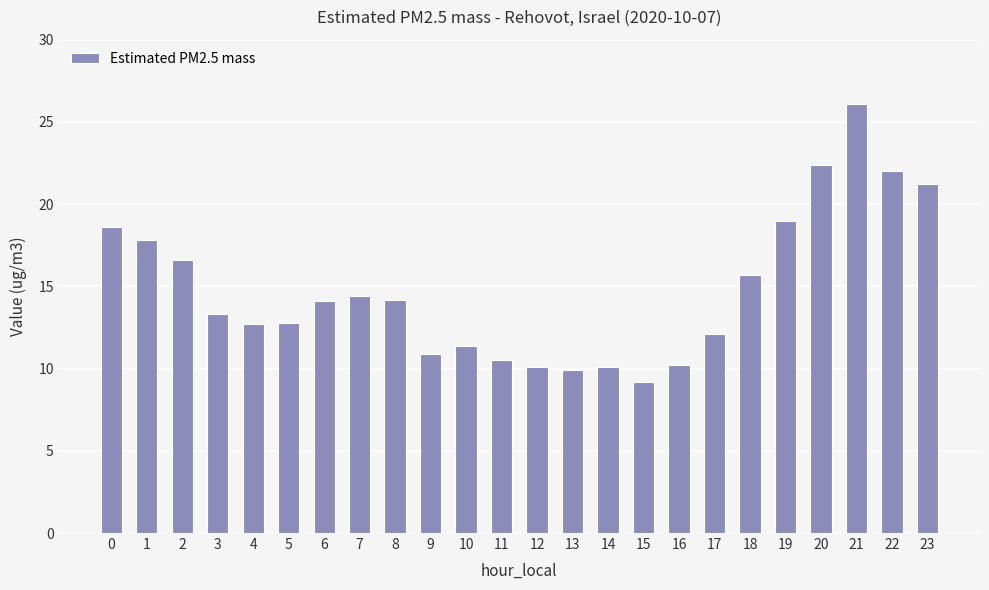

Read the value at 3.

13.3